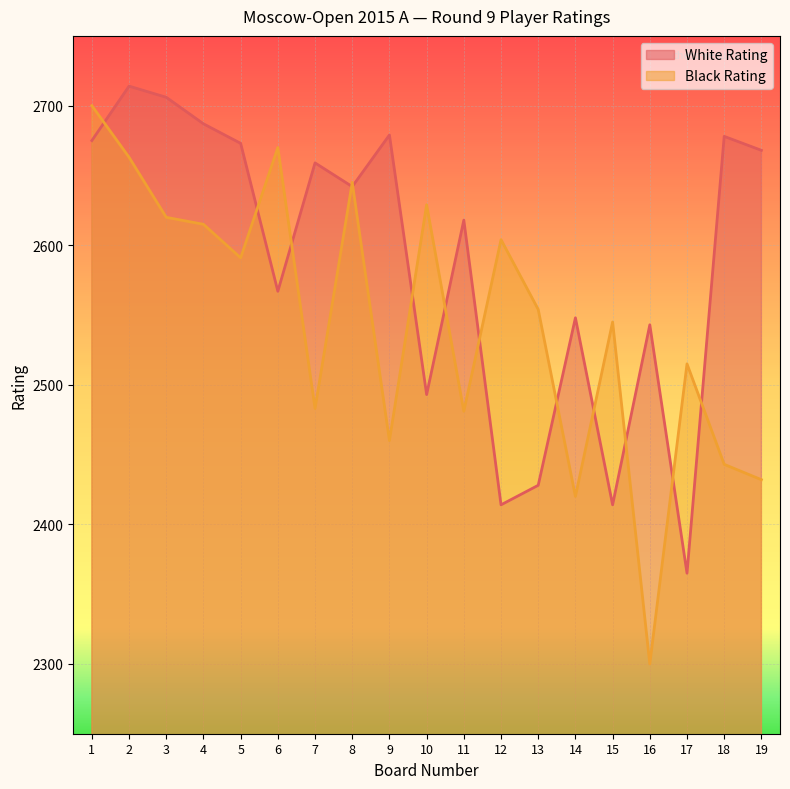

Which label corresponds to the largest value in the chart?

2